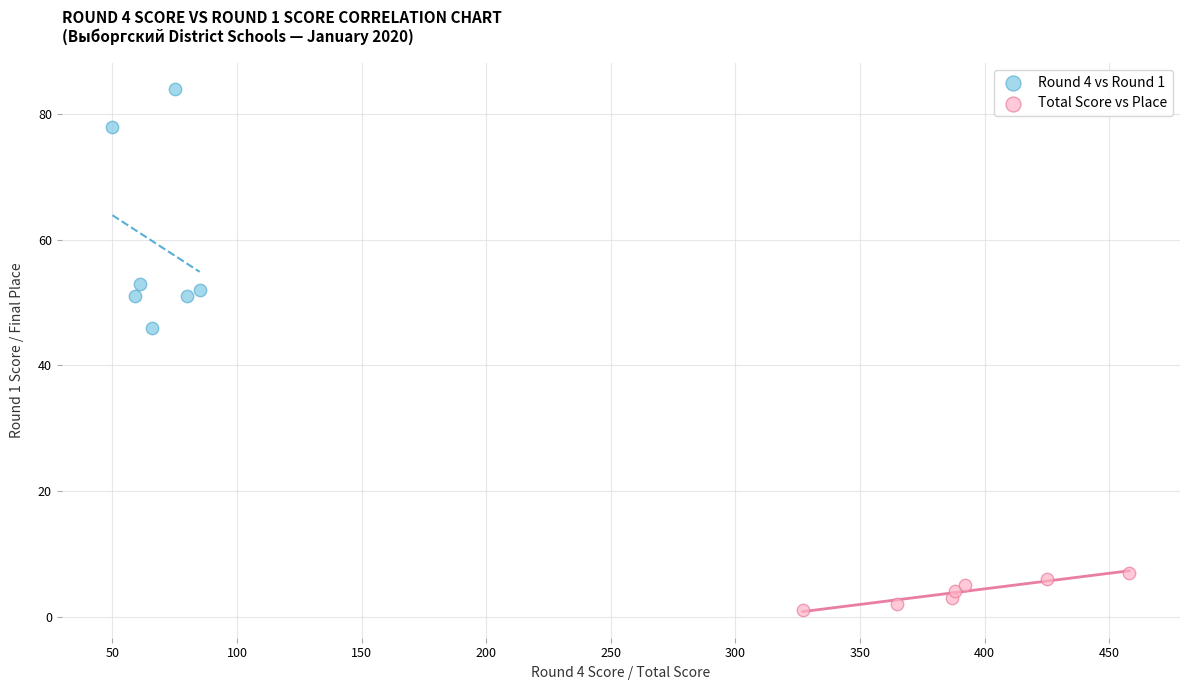

Which series contains the lowest Y value?

Total Score vs Place